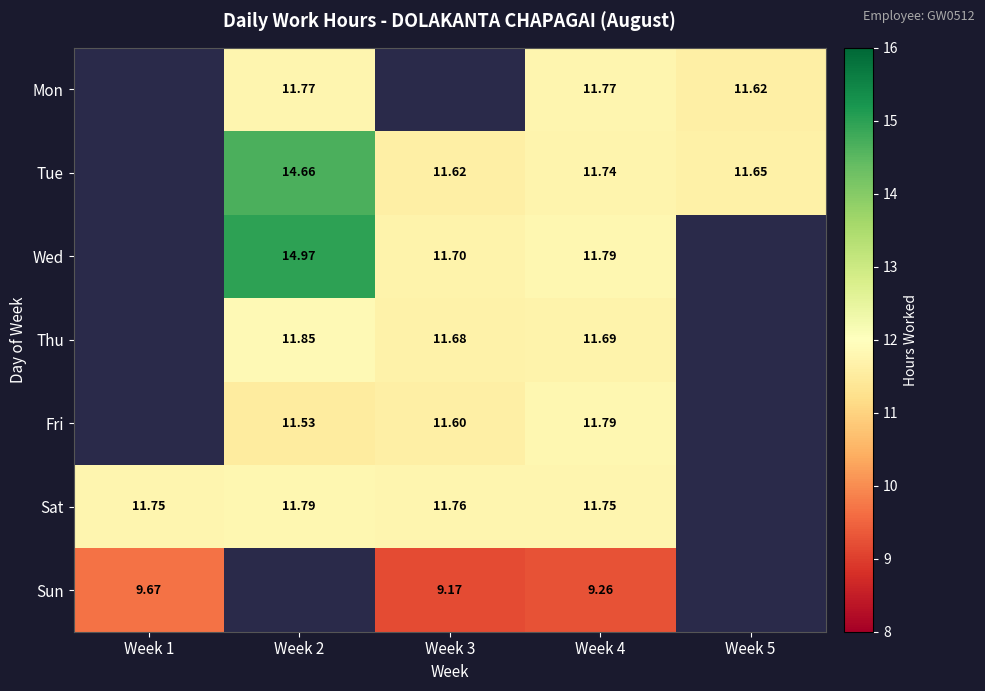

Is the value of Sun at Week 4 greater than the value of Thu at Week 3?

No